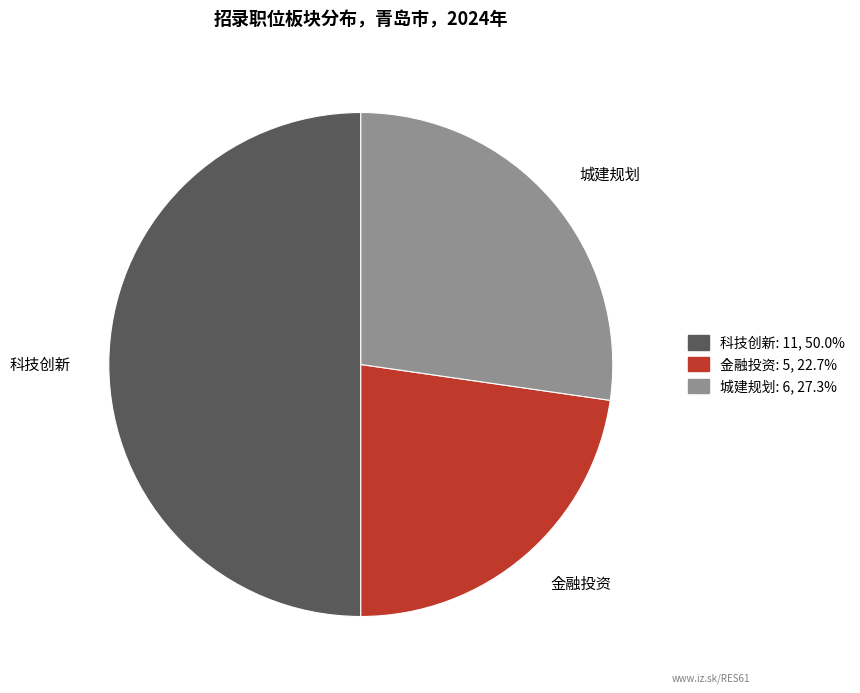

Is the sum of 金融投资 and 科技创新 greater than half?

Yes